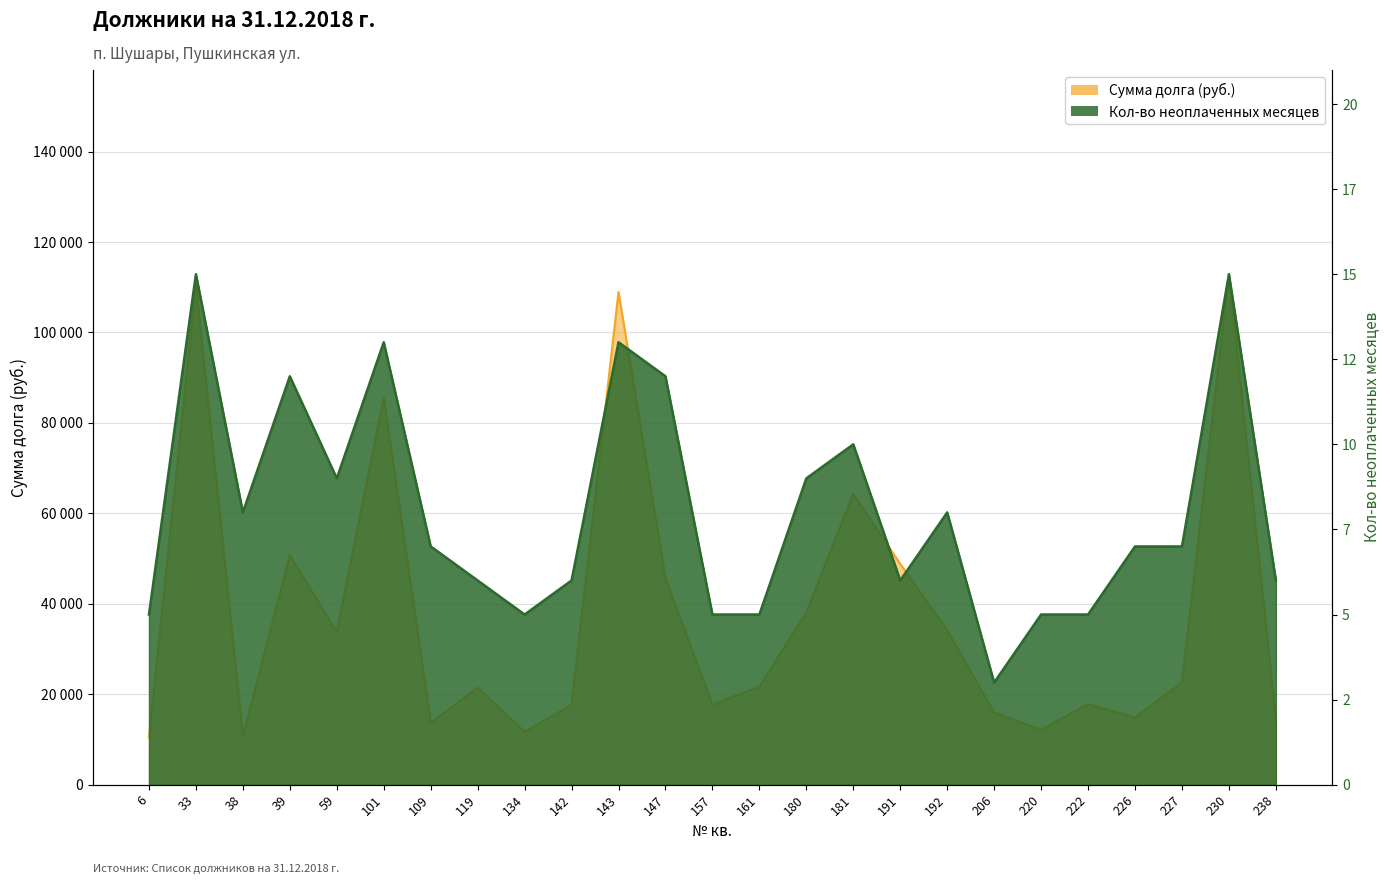

The Кол-во неоплаченных месяцев series shows 38764.3 at 206. True or false?

False